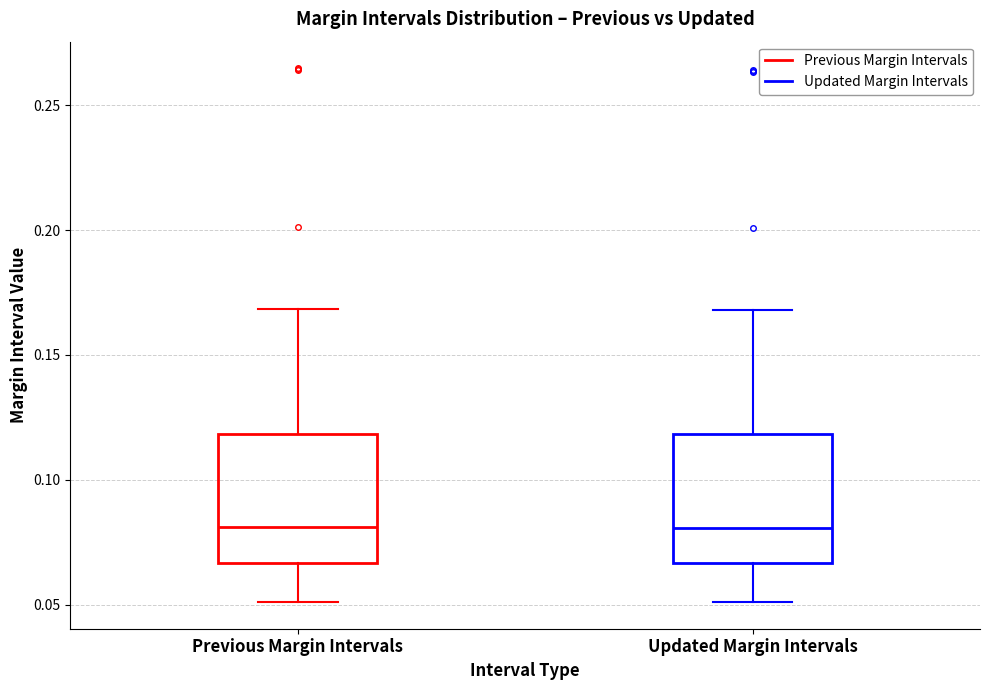

Reading left to right, read every box against the y-axis: the position of its median line, the range the box covers, and the ends of its whiskers. The values are not printed on the chart, so give them approximately, as read against the axis.

Previous Margin Intervals: median 0.080, box 0.065 to 0.120, whiskers 0.050 to 0.170
Updated Margin Intervals: median 0.080, box 0.065 to 0.120, whiskers 0.050 to 0.170